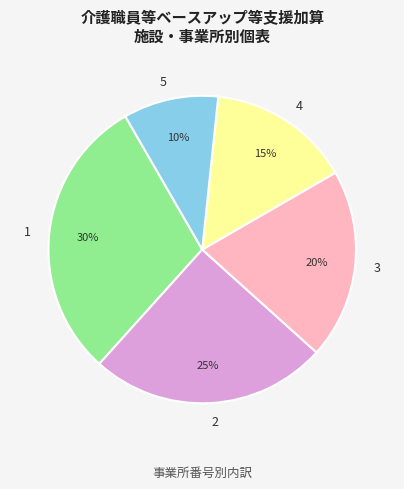

The 2 slice represents 25% of the pie. True or false?

True